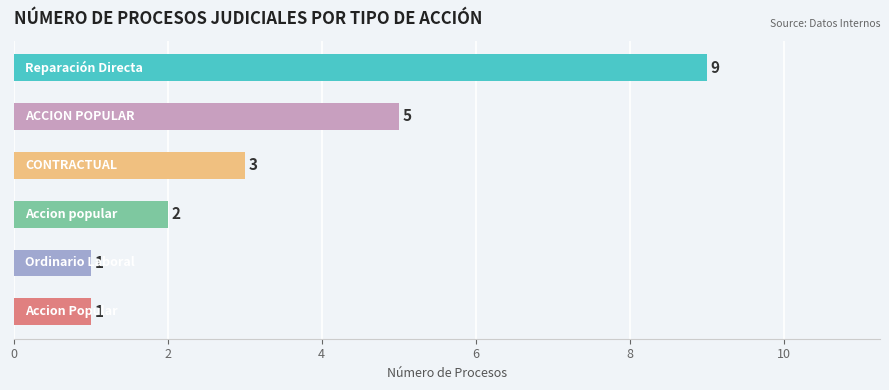

How many values are below 3?

3